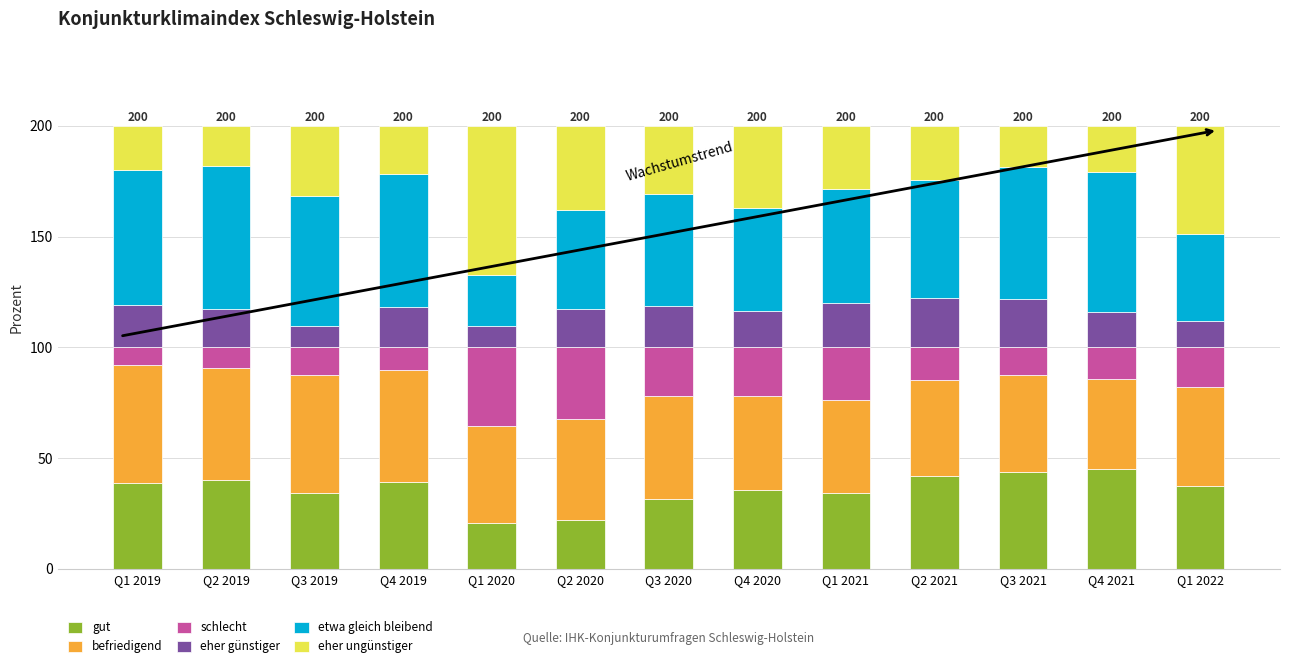

How many bars are there in total?

13